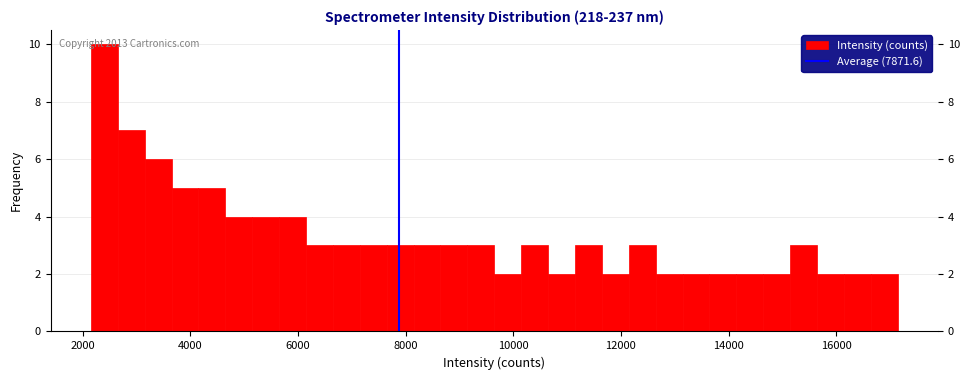

Read against the x-axis, roughly where is the centre of the tallest bar?

2400